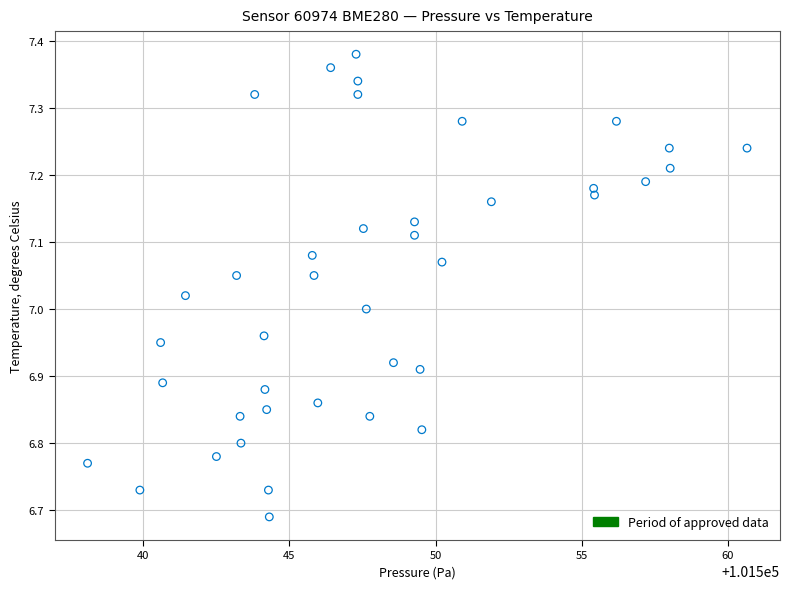

What is the range of X values (max minus min)?

22.6